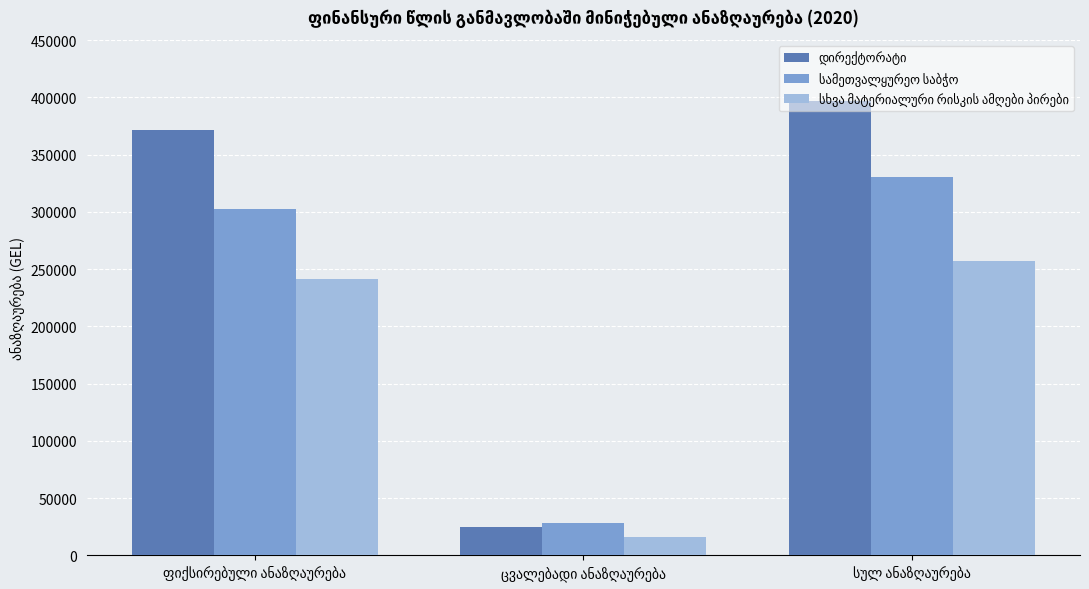

What is the maximum value shown in the chart?

396580.0